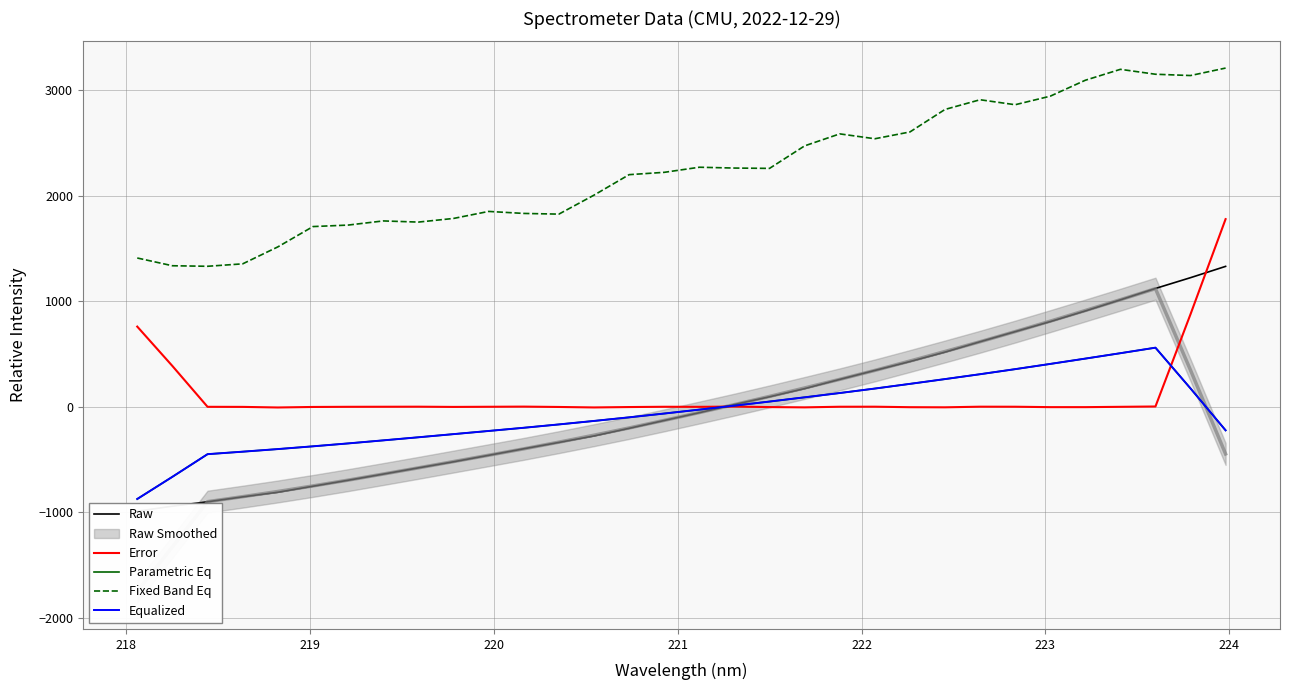

What is the average value of the Parametric Eq series?

-58.4